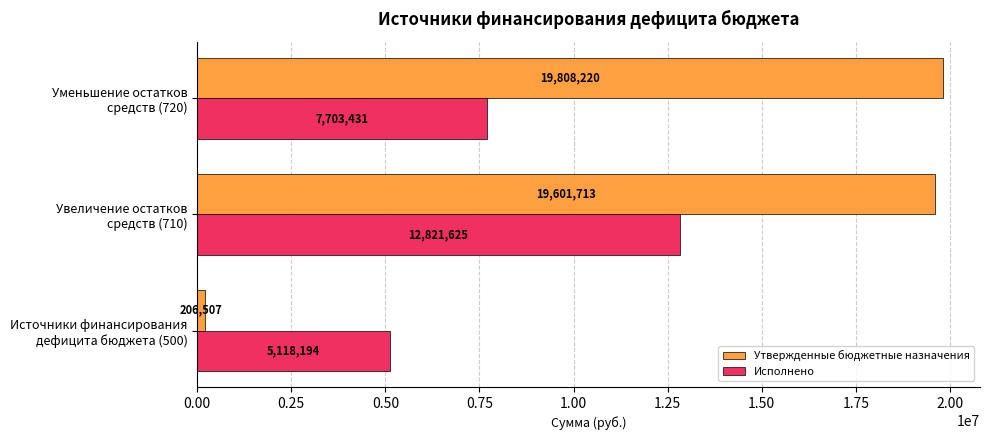

What is the difference between the second highest and minimum values in the Исполнено series?

2585237.0